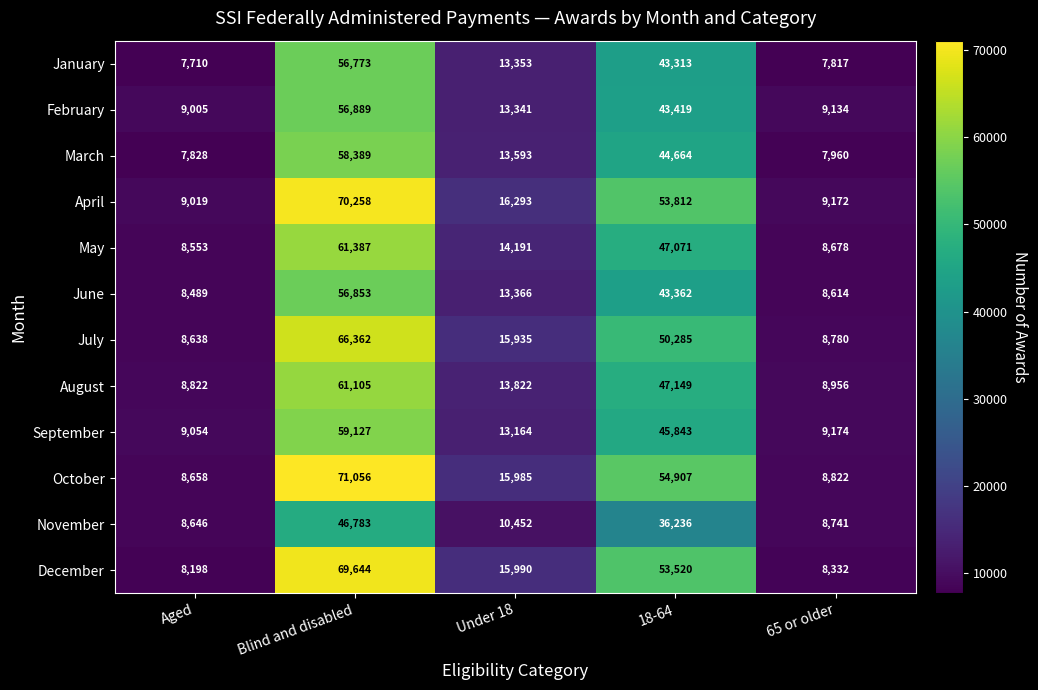

At which label does July reach its minimum?

Aged